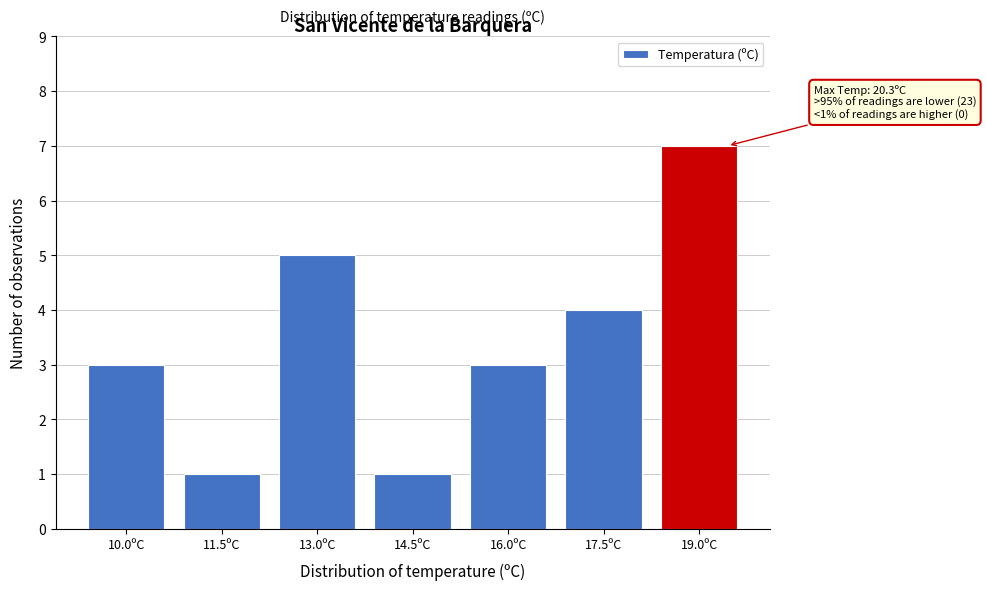

Reading left to right, list all the values displayed in this chart.

10.0ºC=3	11.5ºC=1	13.0ºC=5	14.5ºC=1	16.0ºC=3	17.5ºC=4	19.0ºC=7